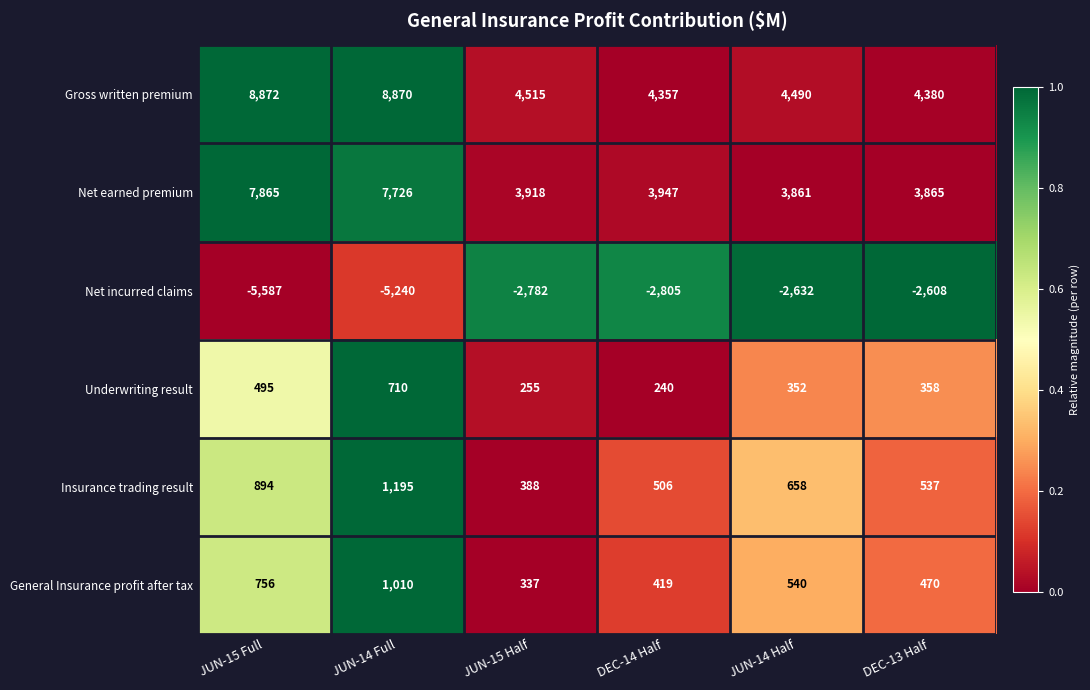

Where is Net earned premium nearest to the value 5863?

JUN-14 Full